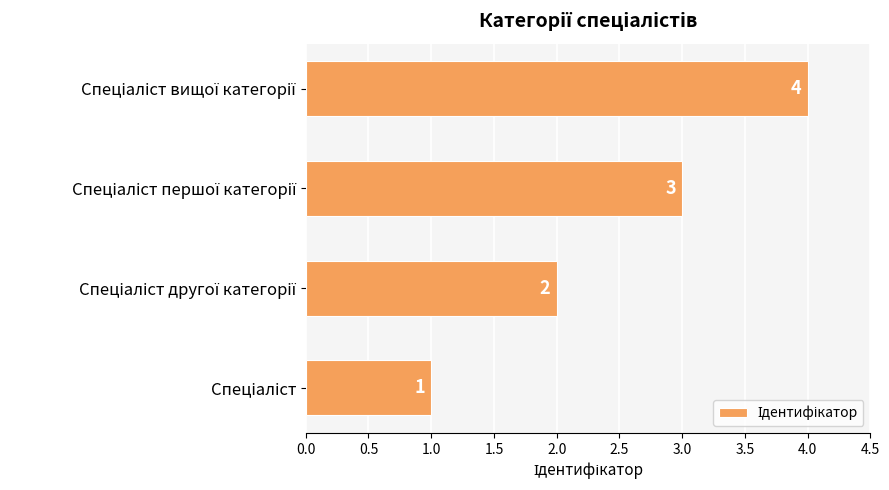

Count the values in the range 2 to 4.

3